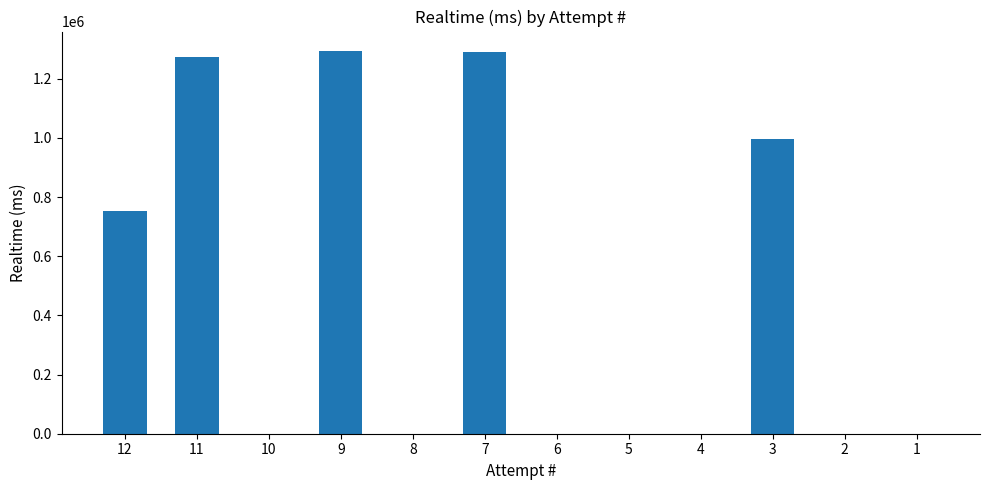

Count the number of data series in this chart.

1